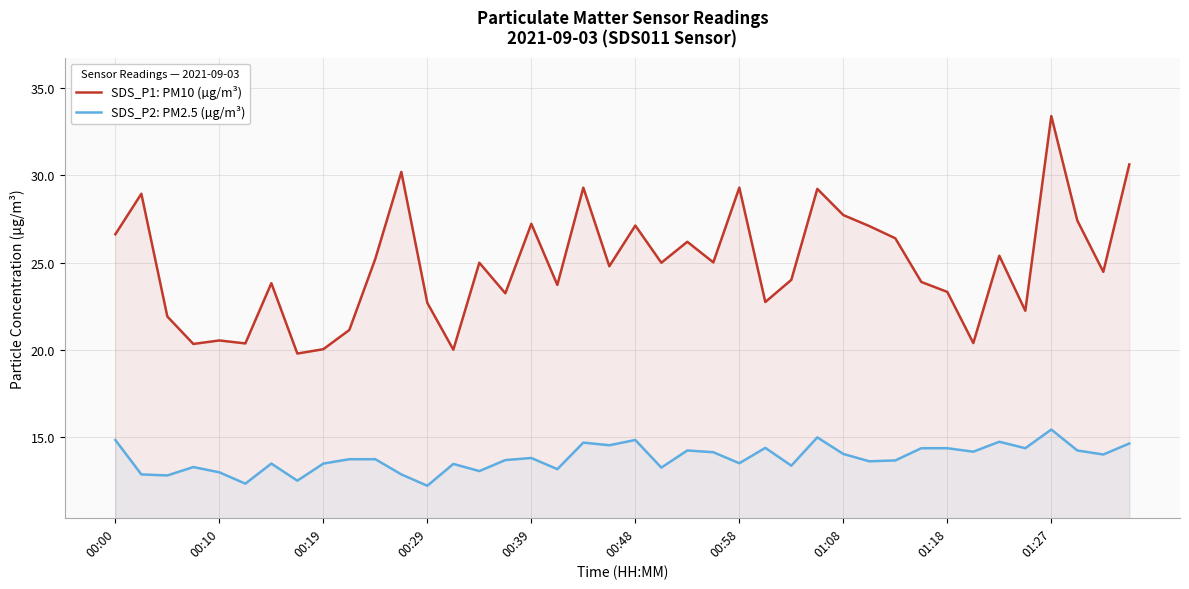

The SDS_P1: PM10 (µg/m³) series shows 27.7 at 01:08. True or false?

True